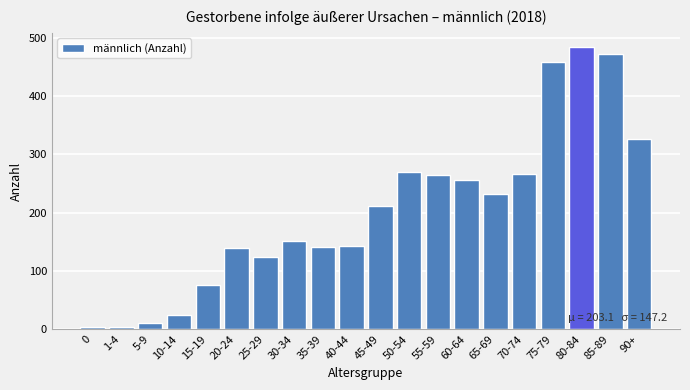

What is the difference between the maximum and minimum values?

481